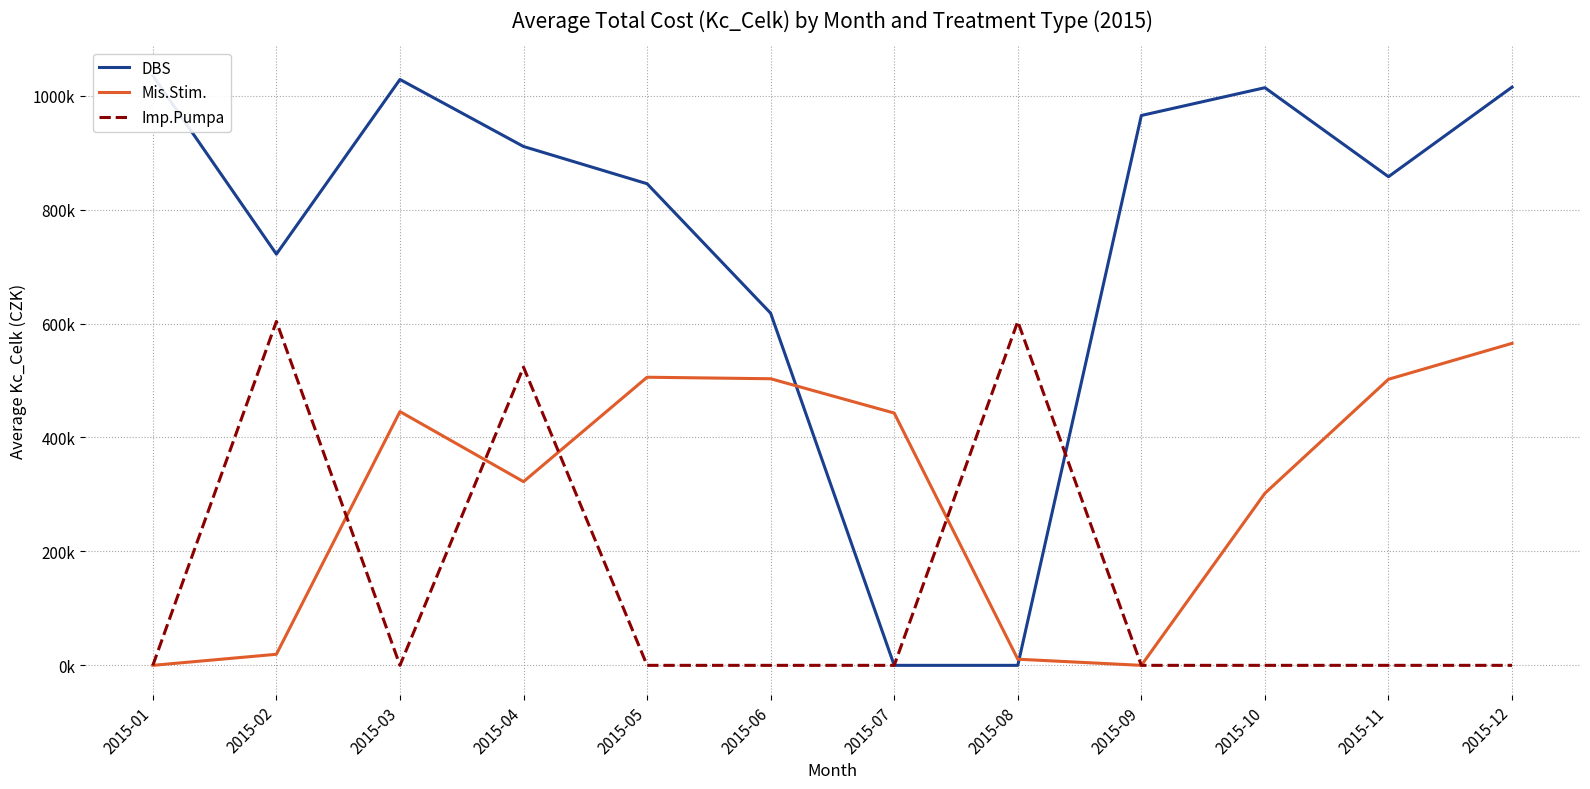

Rank the series by their maximum value, from highest to lowest.

DBS, Imp.Pumpa, Mis.Stim.